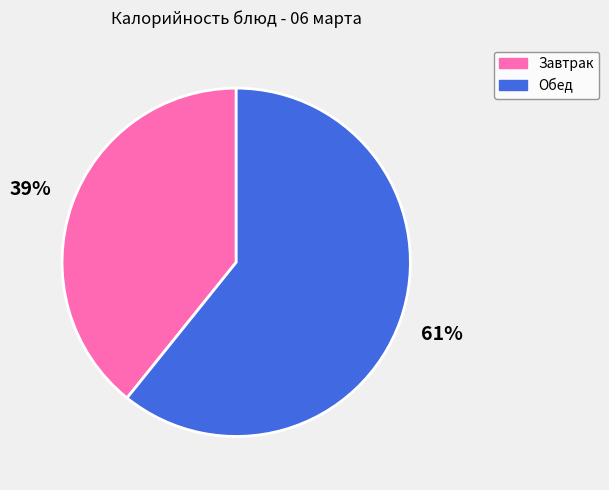

To the nearest percent, what is the difference between the largest and smallest slice percentages?

22%